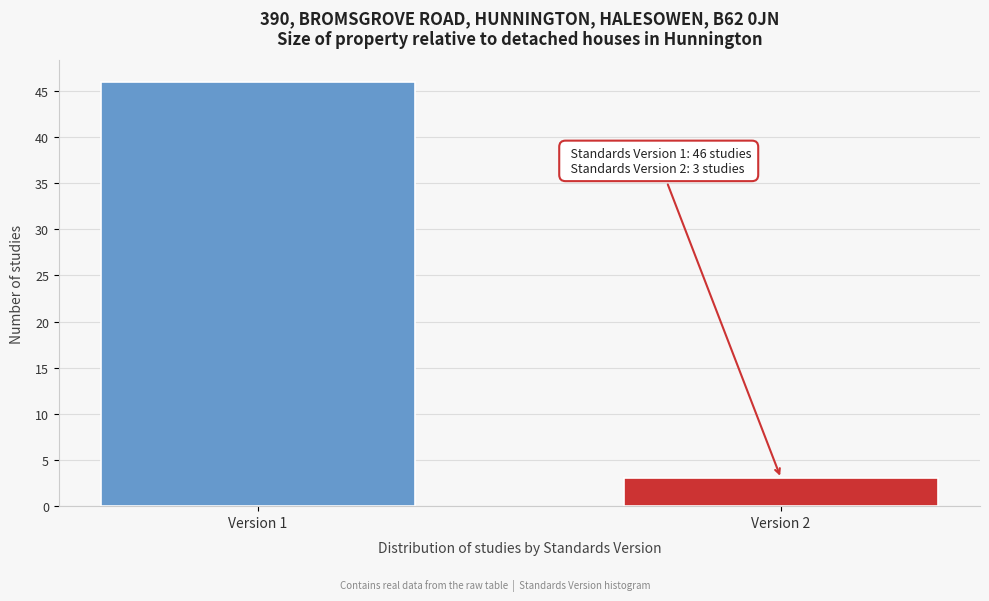

Reading left to right, transcribe all the data shown in this chart.

Version 1=46	Version 2=3